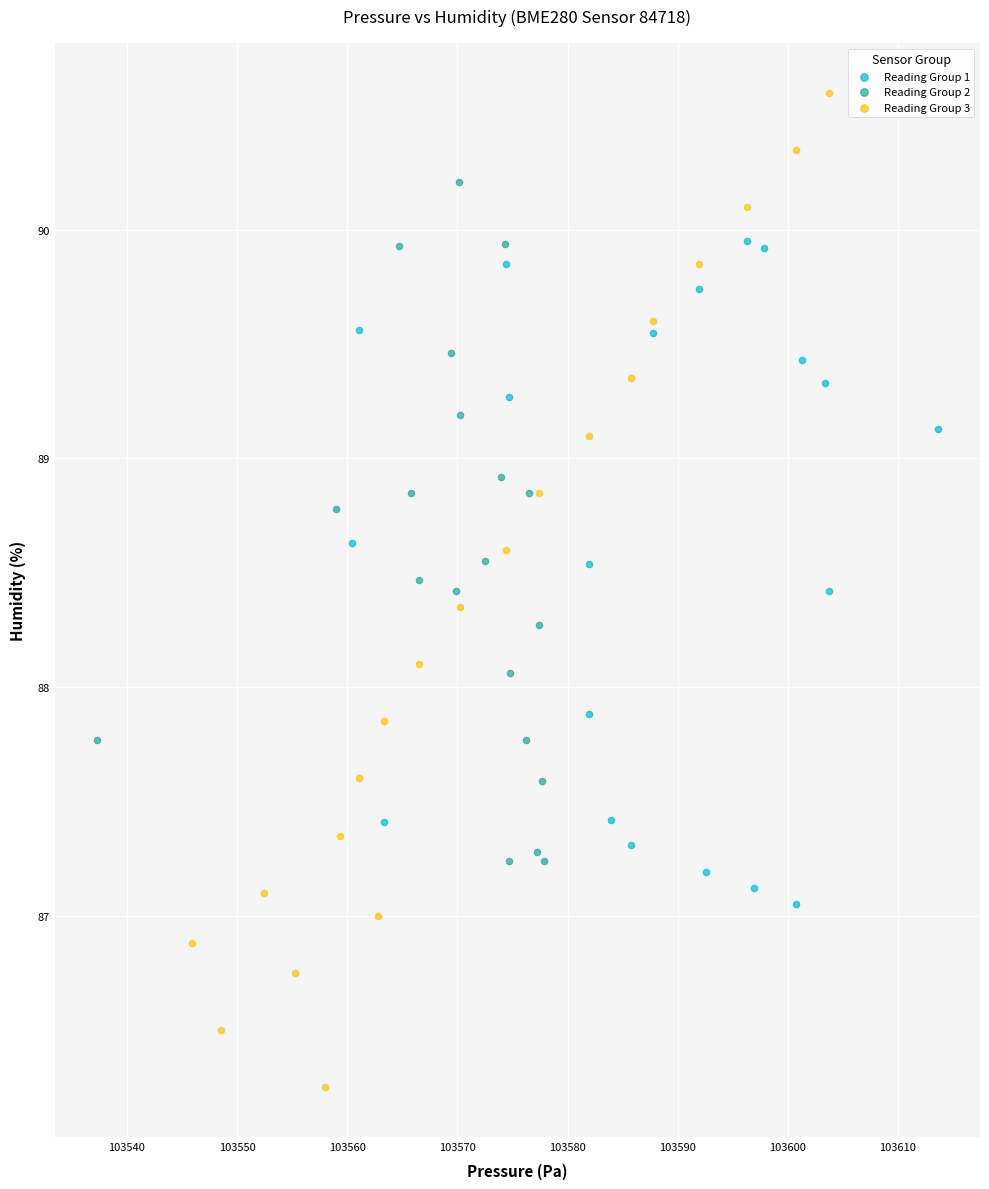

Which series has the largest Y range (max minus min)?

Reading Group 3